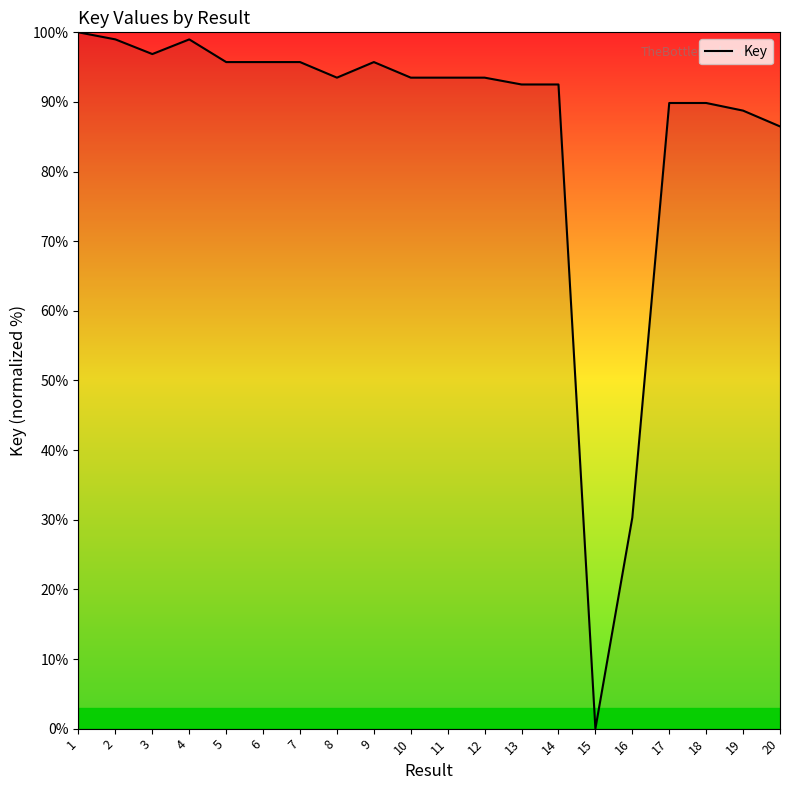

Does the chart have visible grid lines?

No